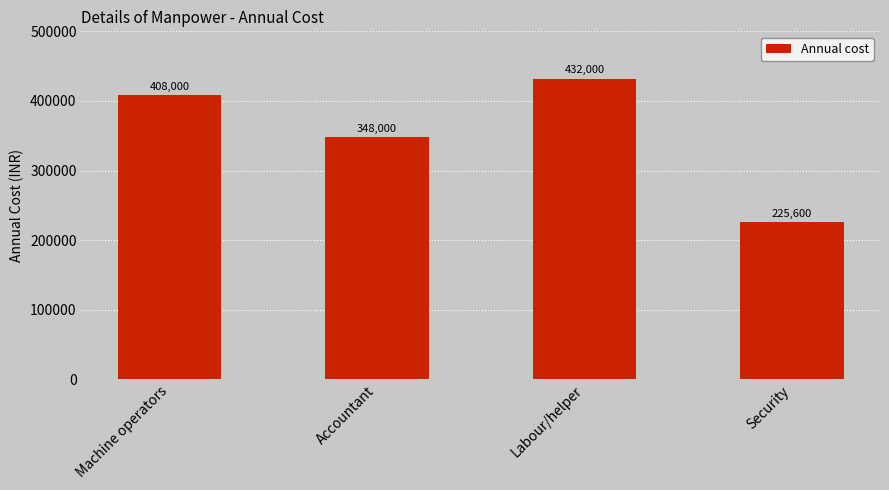

Which label corresponds to the largest value in the chart?

Labour/helper